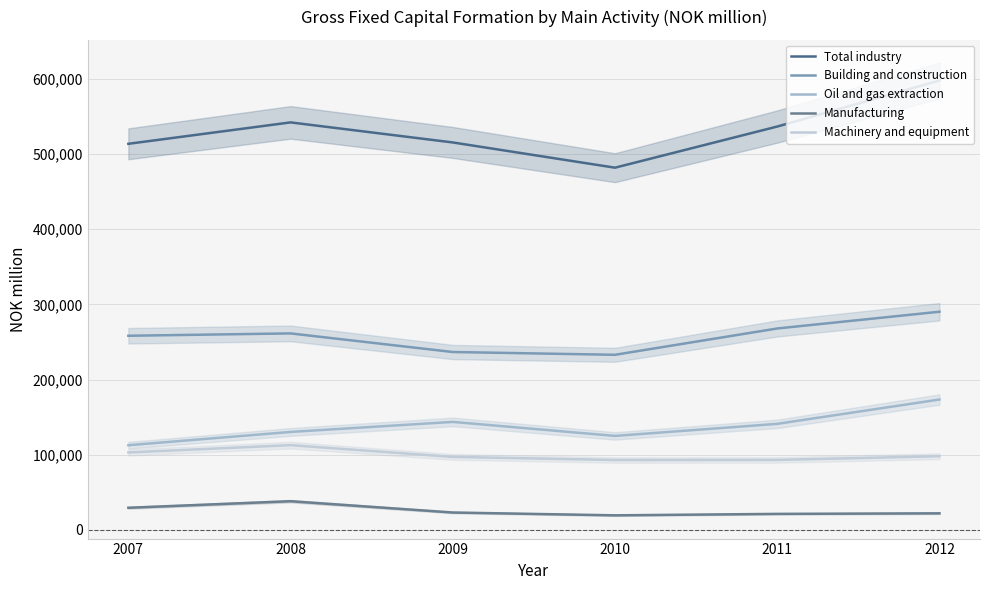

At 2011, list the series in order from smallest to largest.

Manufacturing, Machinery and equipment, Oil and gas extraction, Building and construction, Total industry